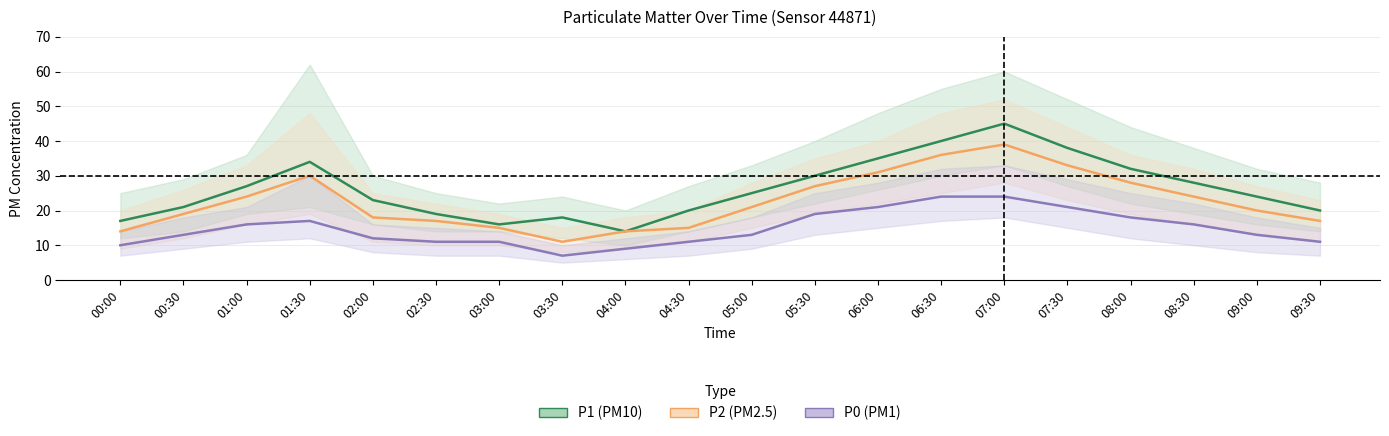

Which has a higher value, 06:00 or 07:00?

07:00